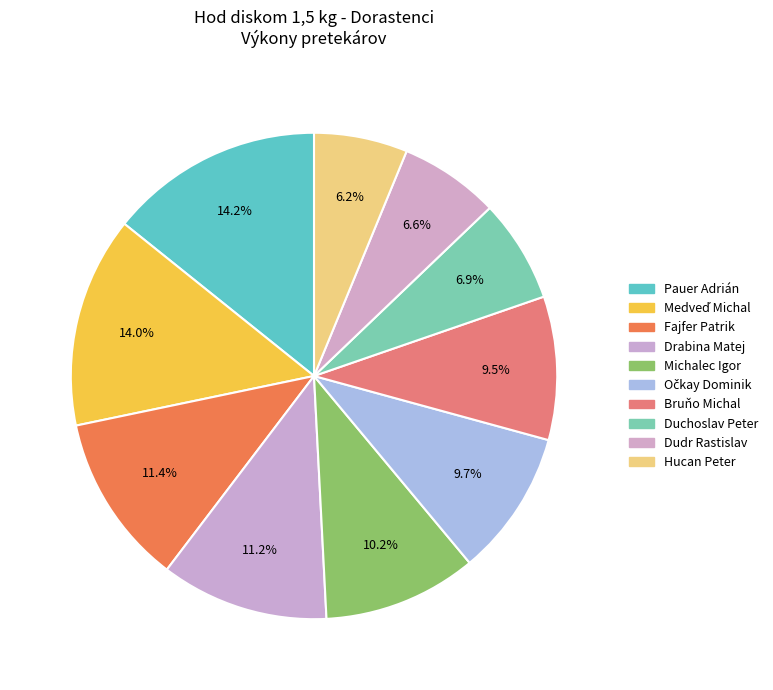

To the nearest percent, what is the difference between the largest and smallest slice percentages?

8%